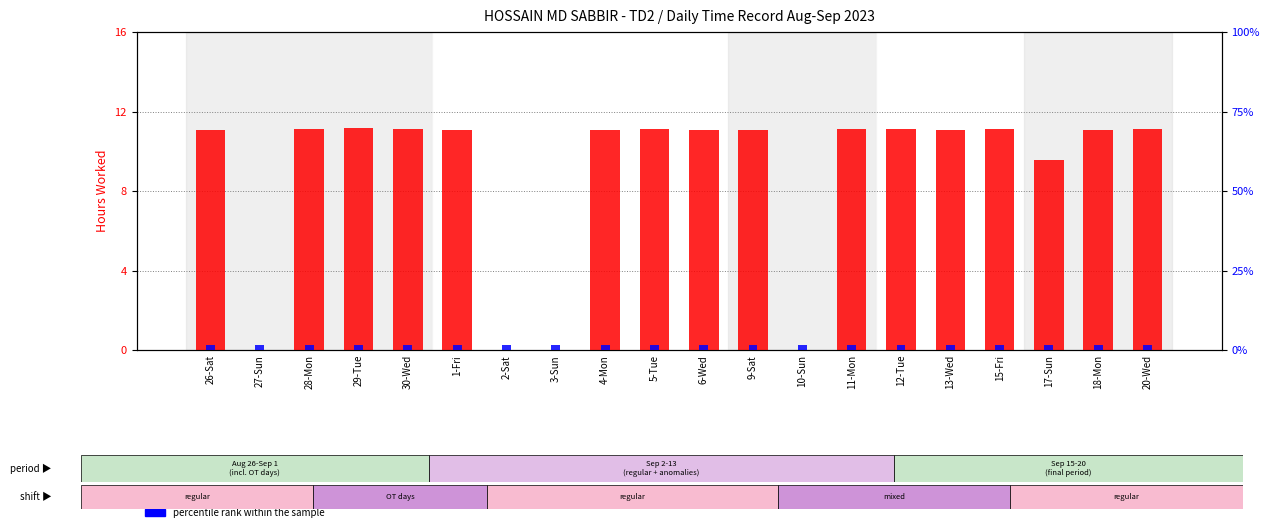

Reading right to left, what are all the values shown in this chart?

hours worked (Low): 11.1	11.1	9.6	11.1	11.1	11.1	11.1	0.0	11.1	11.1	11.1	11.1	0.0	0.0	11.1	11.1	11.2	11.1	0.0	11.1
percentile rank within the sample: 1.5	1.5	1.5	1.5	1.5	1.5	1.5	1.5	1.5	1.5	1.5	1.5	1.5	1.5	1.5	1.5	1.5	1.5	1.5	1.5